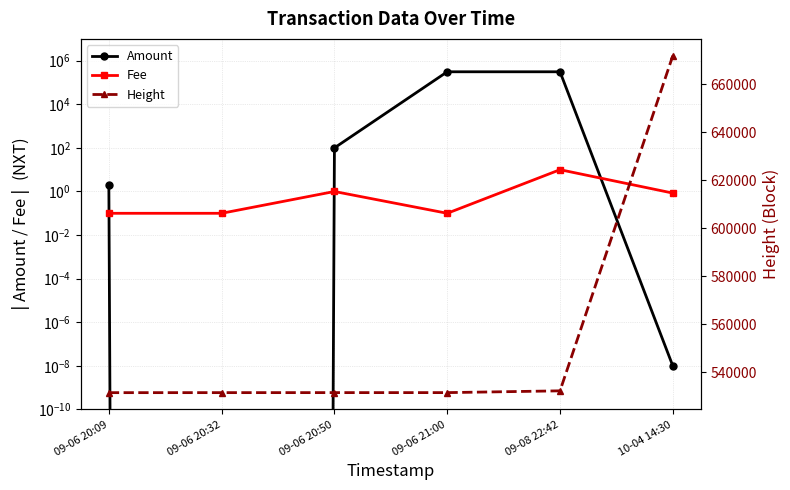

Reading right to left, what are all the values shown in this chart?

Amount: 0.0	310000.0	310000.0	100.0	0.0	2.0
Fee: 0.8	10.0	0.1	1.0	0.1	0.1
Height: 671802.0	532185.0	531446.0	531444.0	531438.0	531430.0